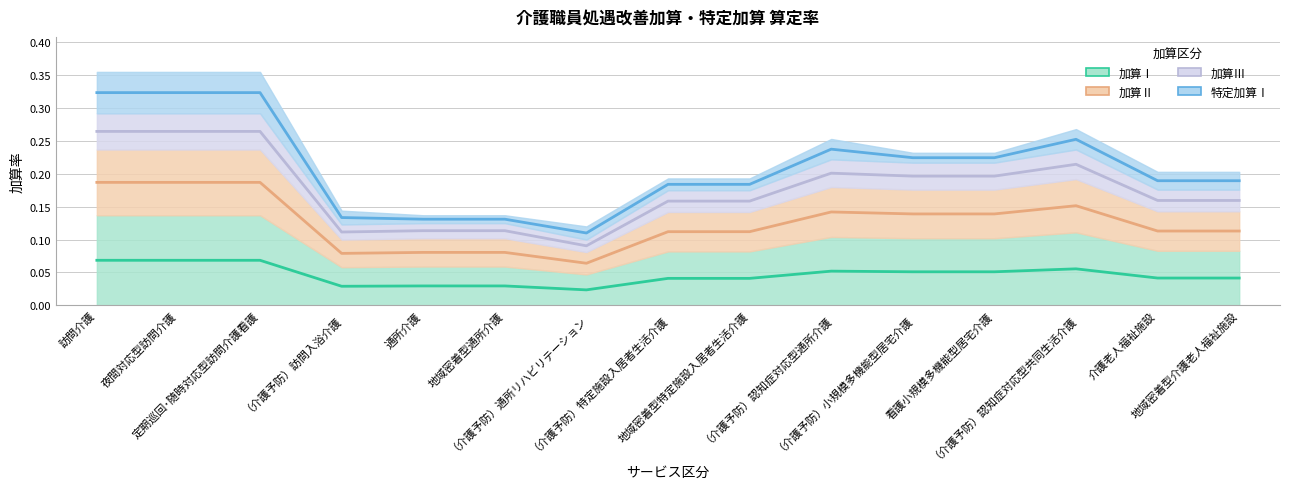

At which category does the chart reach its minimum across all series?

（介護予防）通所リハビリテーション